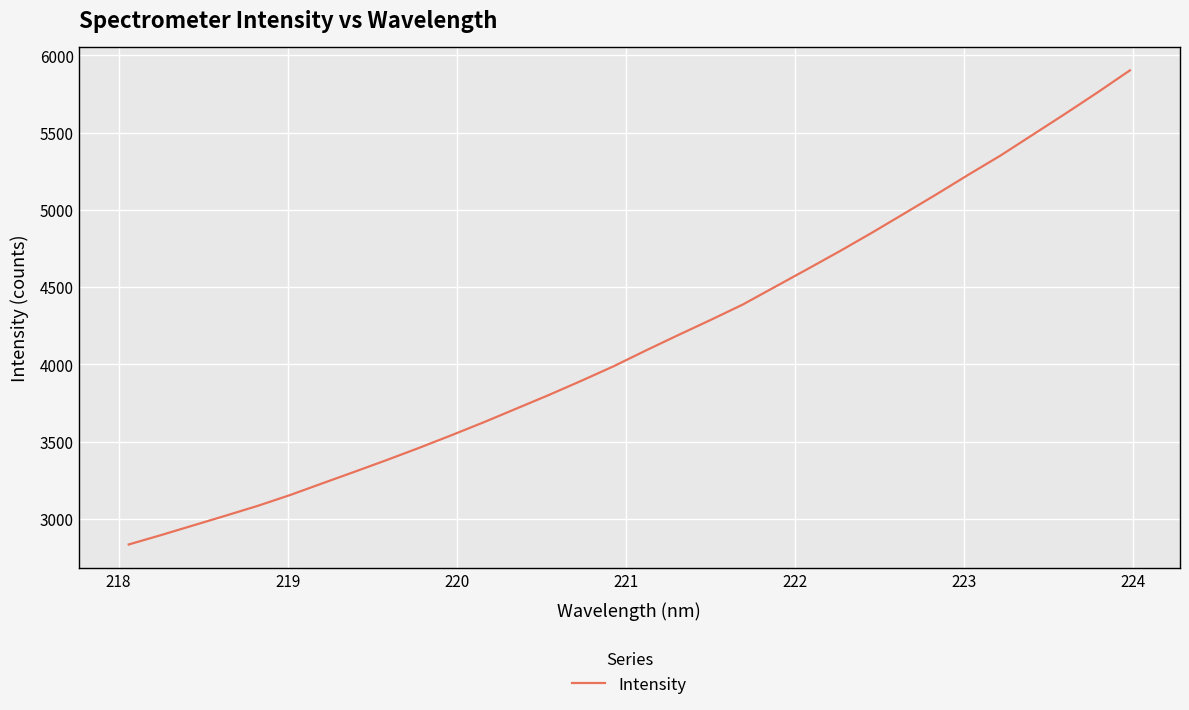

What is the maximum value shown in the chart?

5902.9